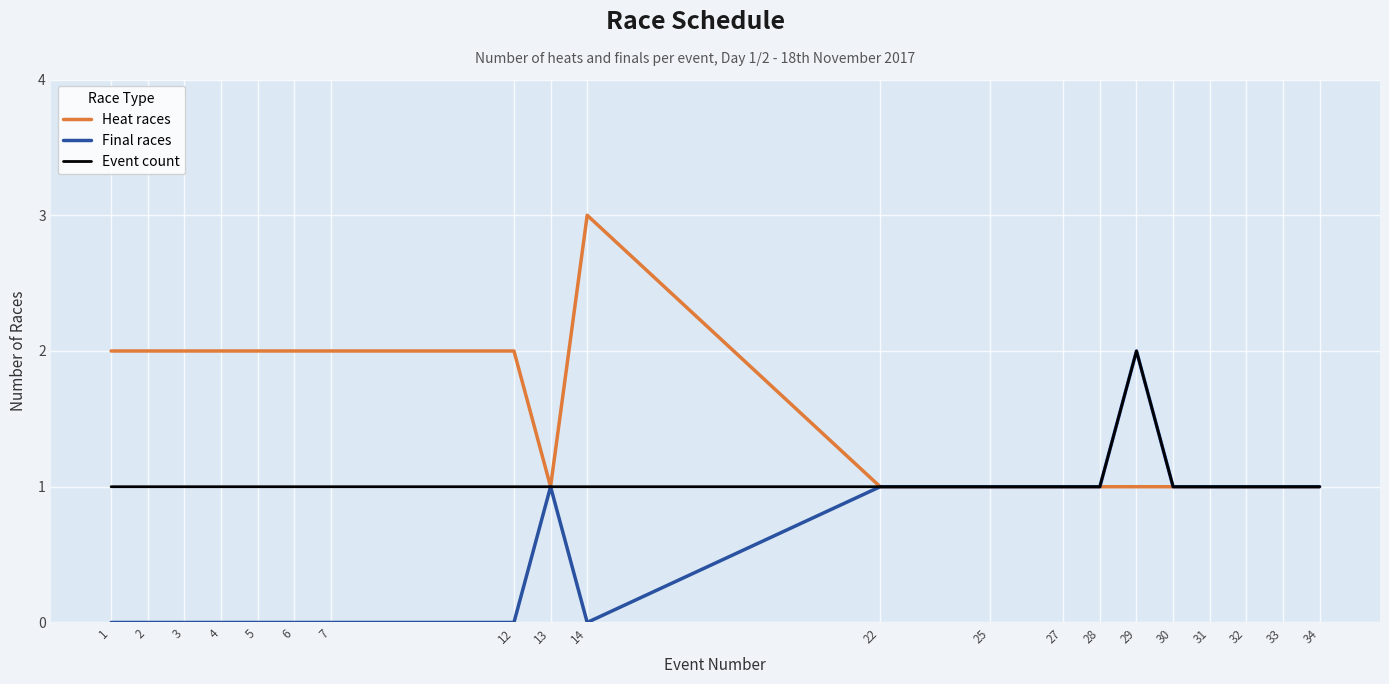

At which category is the sum across all series the highest?

29